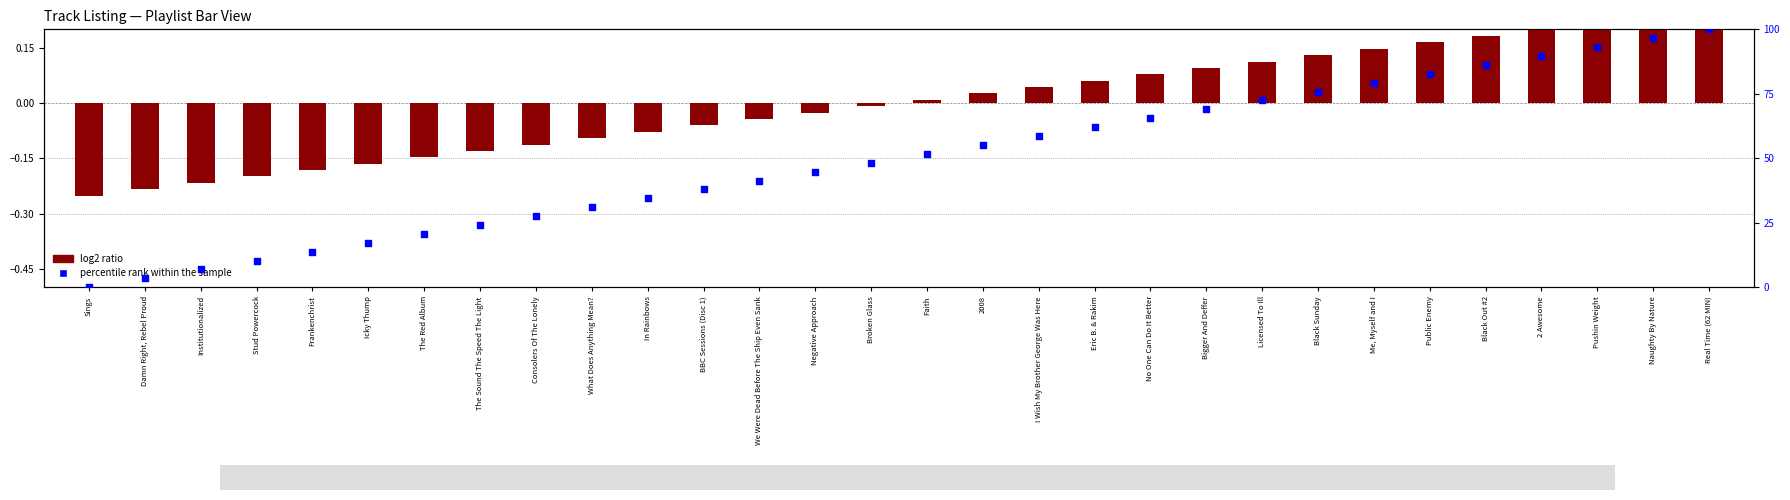

Which series has the widest spread of Y values?

percentile rank within the sample